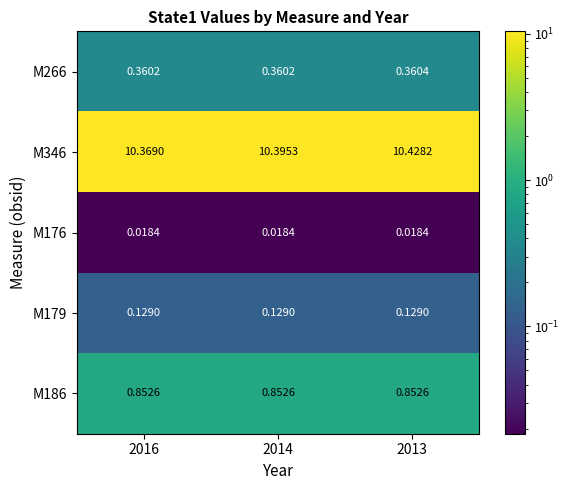

Between 2016 and 2014, which series saw the biggest shift?

M346